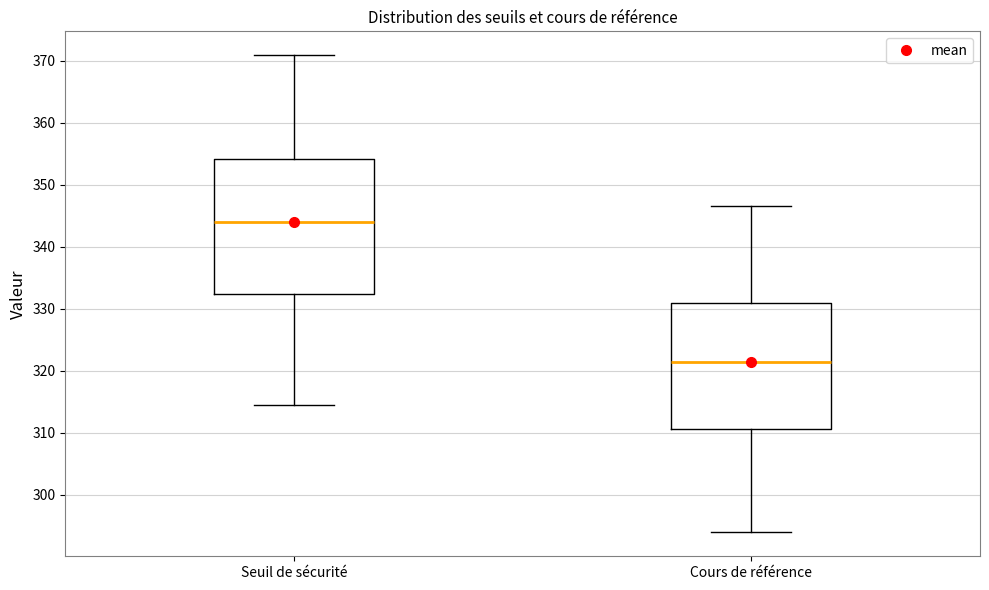

Reading left to right, read every box against the y-axis: the position of its median line, the range the box covers, and the ends of its whiskers. The values are not printed on the chart, so give them approximately, as read against the axis.

Seuil de sécurité: median 344, box 332 to 354, whiskers 315 to 371
Cours de référence: median 321, box 311 to 331, whiskers 294 to 347